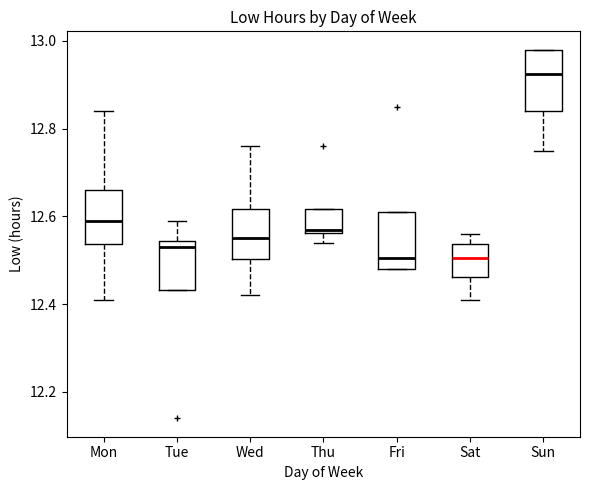

Where does the upper whisker of the box for Tue end on the y-axis? The values are not printed on the chart, so give them approximately, as read against the axis.

12.60